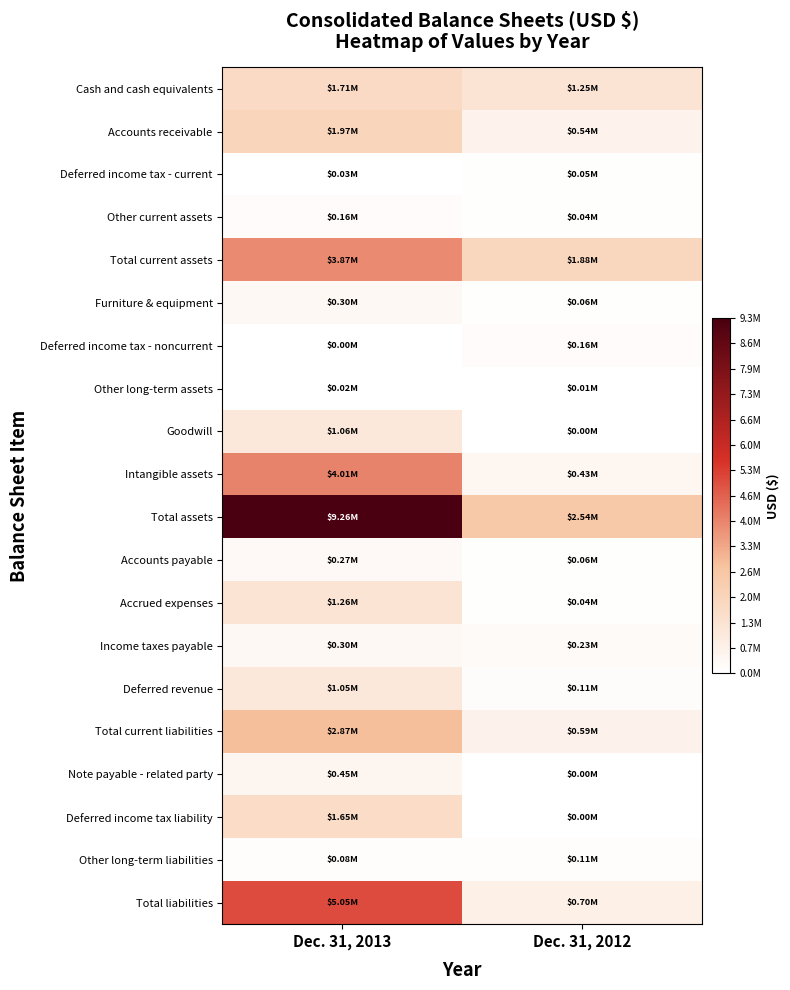

Which series has the largest total across all categories?

Total assets